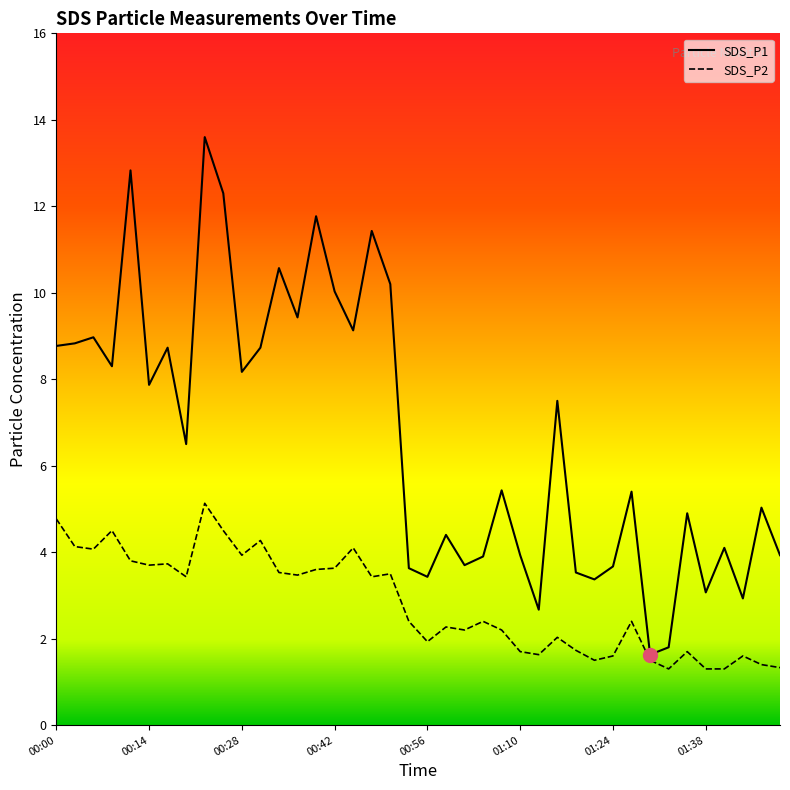

Which label corresponds to the largest value in the chart?

00:23